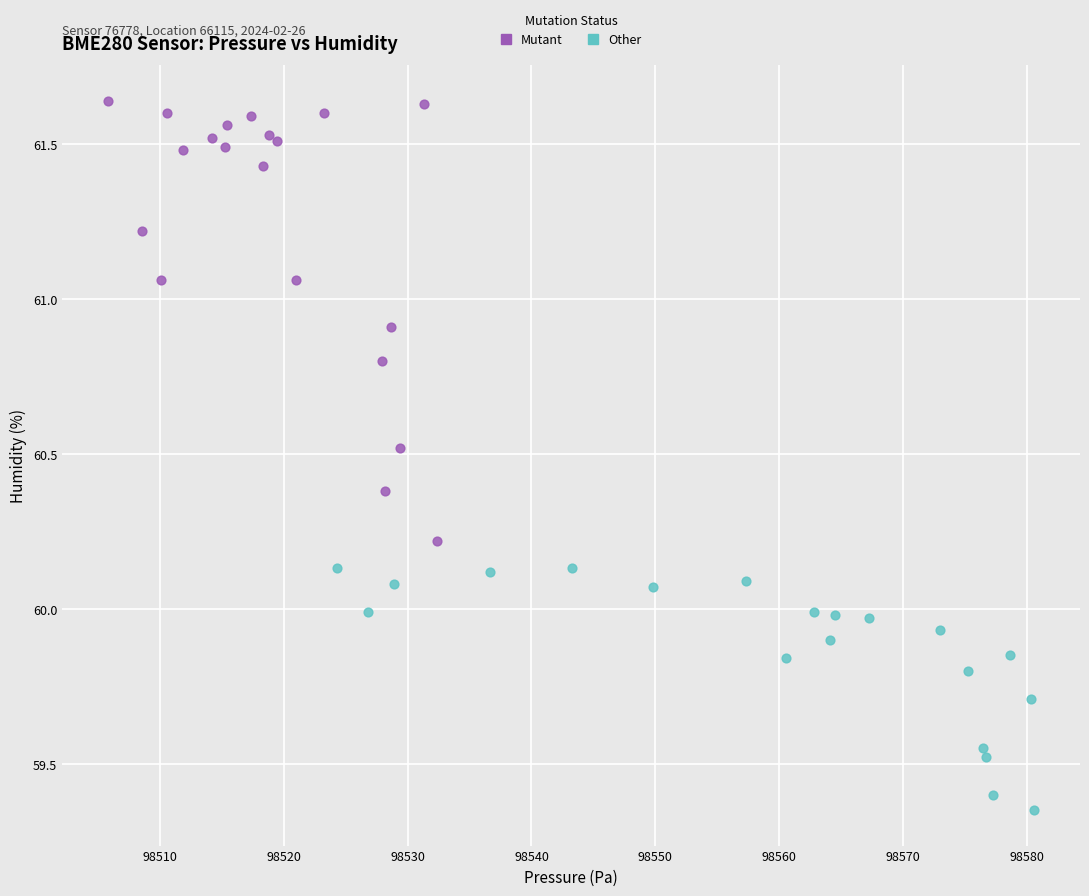

Which series has the widest spread of Y values?

Mutant